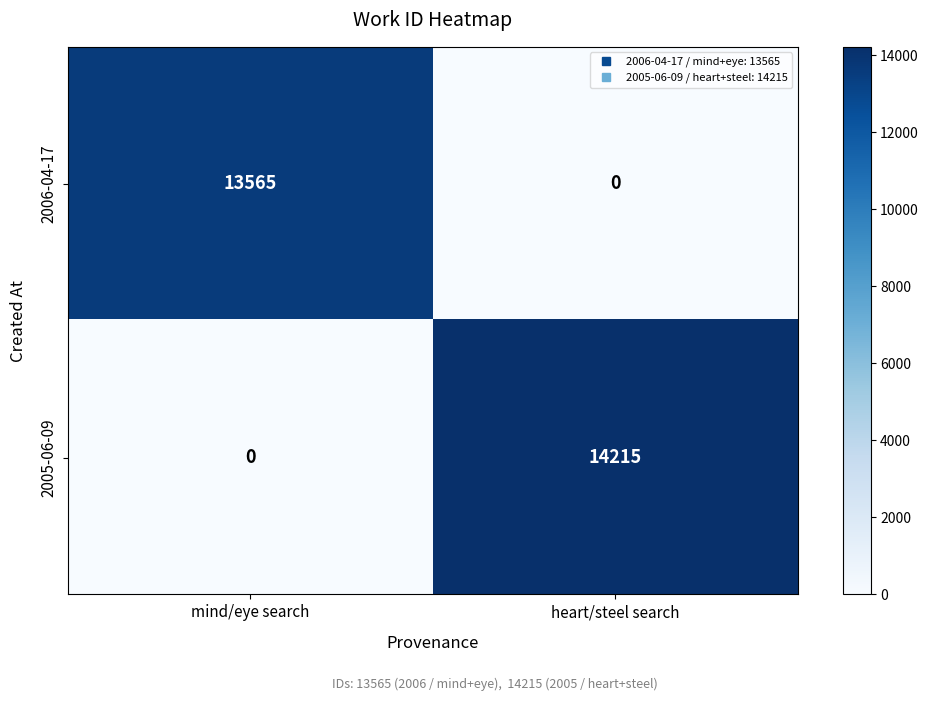

Rank the series by their maximum value, from highest to lowest.

2005-06-09, 2006-04-17